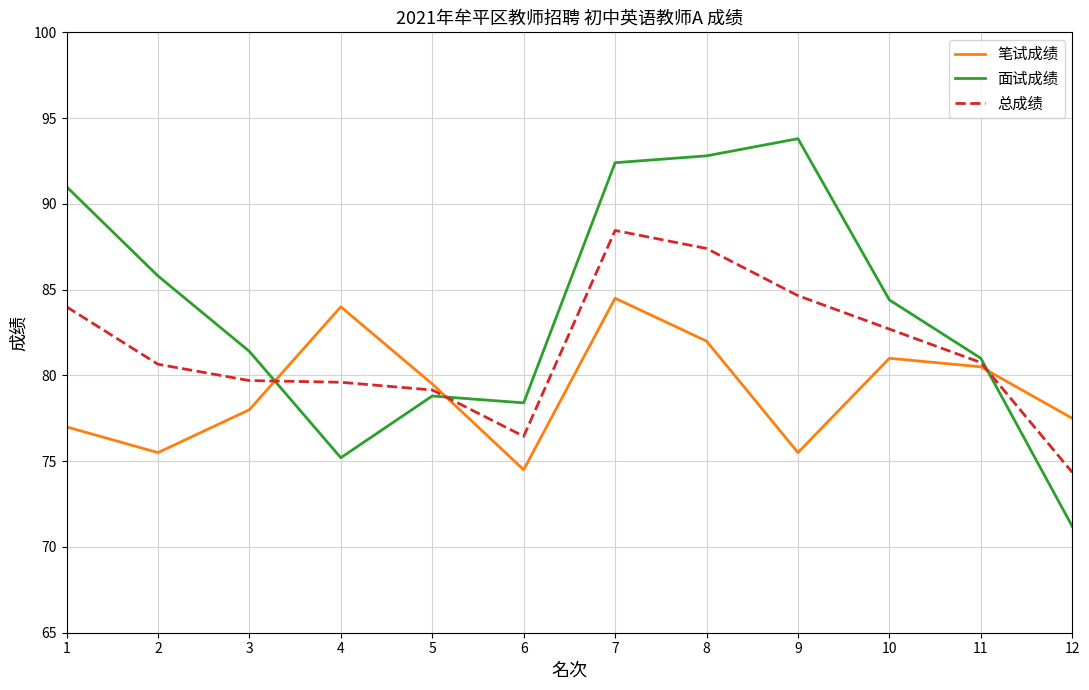

Rank the series by their maximum value, from lowest to highest.

笔试成绩, 总成绩, 面试成绩